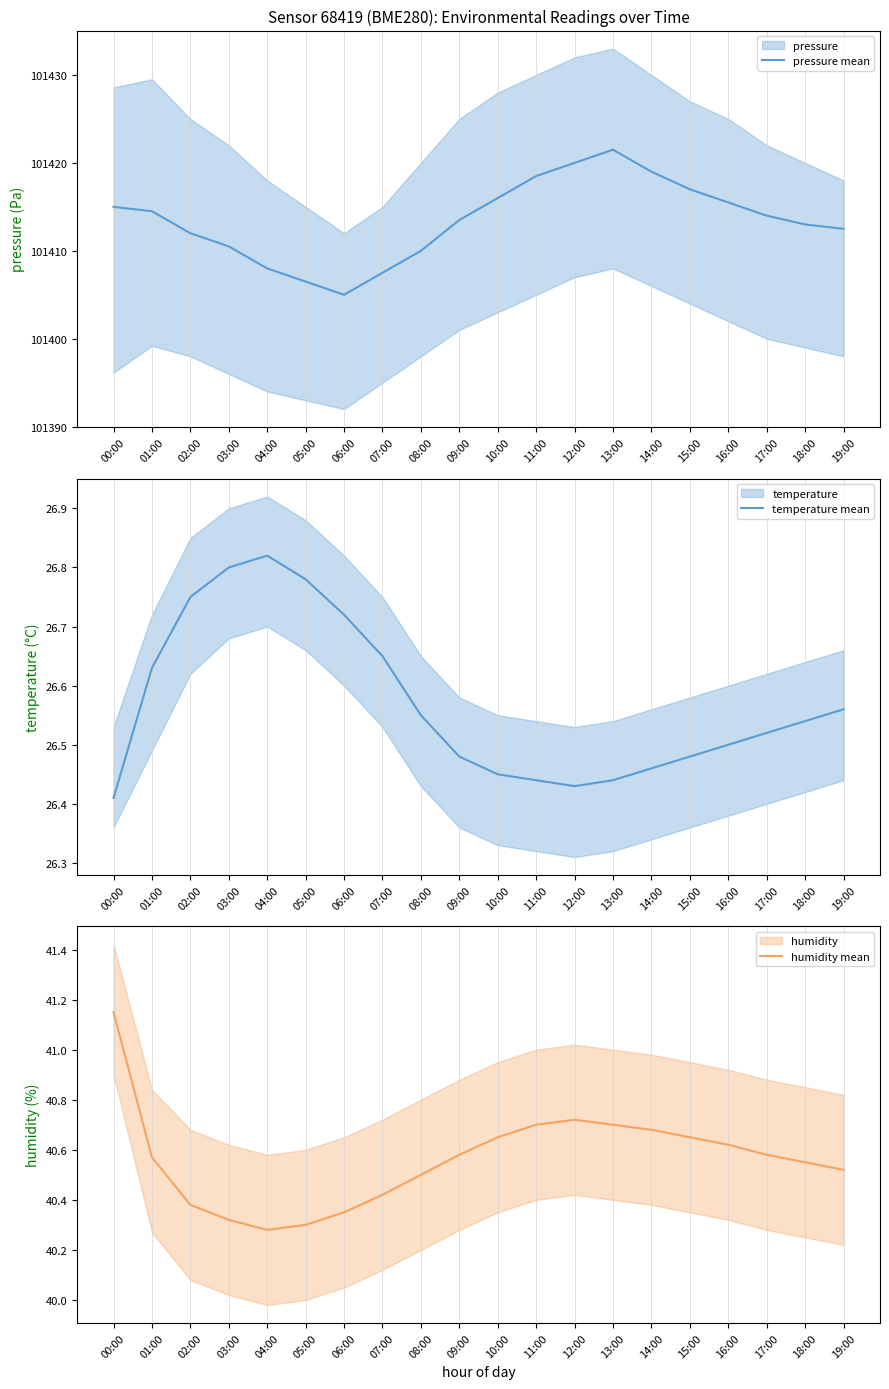

True or false: pressure mean and temperature mean intersect in this chart.

False